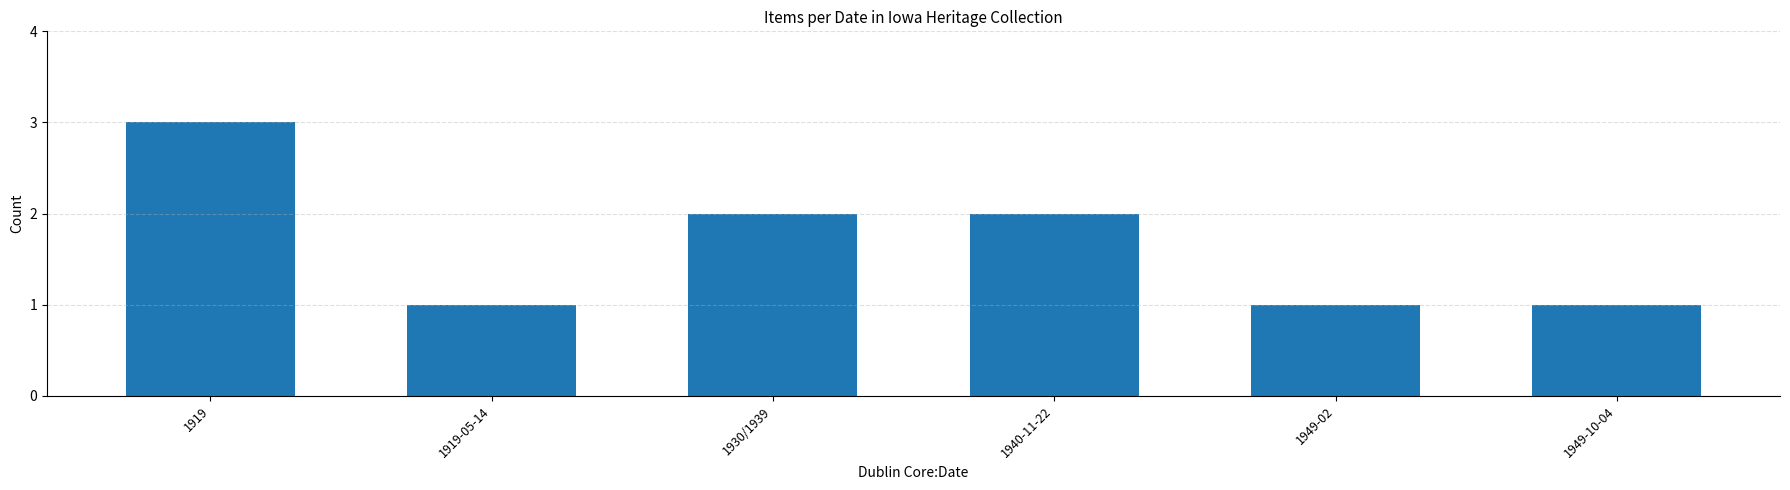

Approximately how many times larger is the value at 1940-11-22 compared to 1930/1939?

1.0